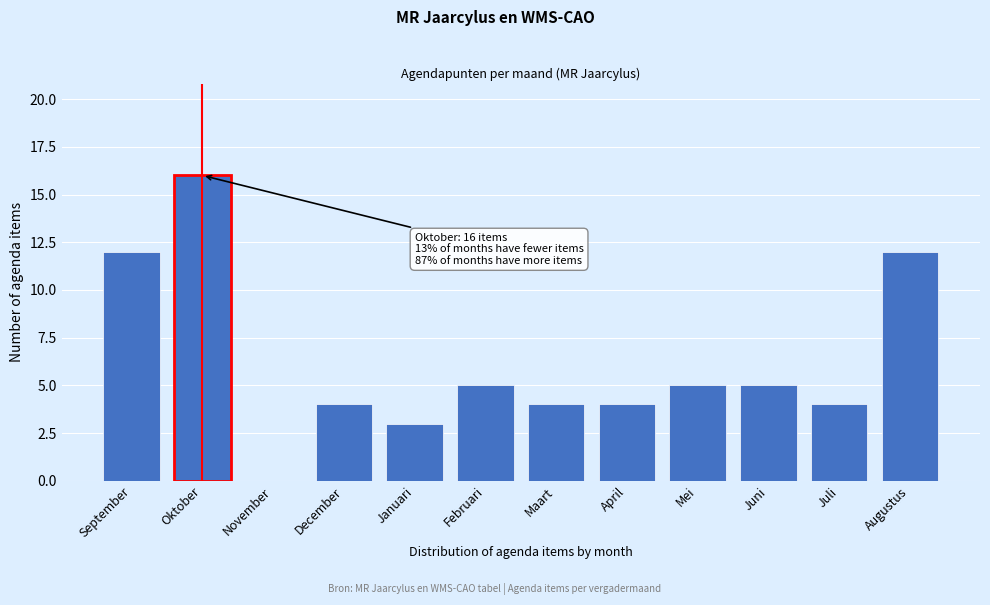

Reading right to left, what are all the values shown in this chart?

Augustus=12	Juli=4	Juni=5	Mei=5	April=4	Maart=4	Februari=5	Januari=3	December=4	November=0	Oktober=16	September=12